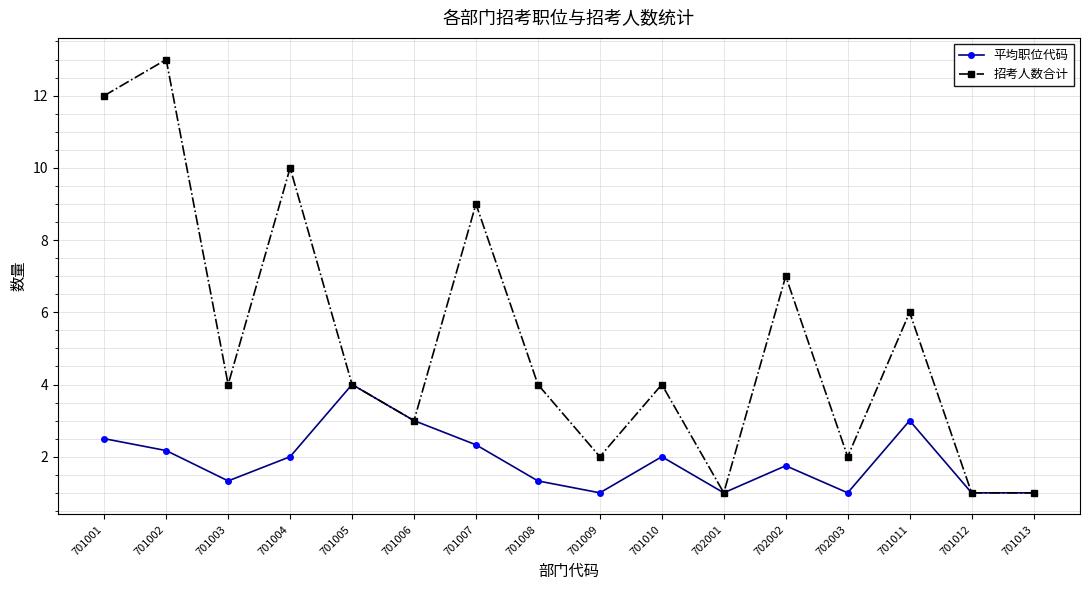

Reading left to right, extract all data points from this chart.

平均职位代码: 701001=2.5	701002=2.2	701003=1.3	701004=2.0	701005=4.0	701006=3.0	701007=2.3	701008=1.3	701009=1.0	701010=2.0	702001=1.0	702002=1.8	702003=1.0	701011=3.0	701012=1.0	701013=1.0
招考人数合计: 701001=12.0	701002=13.0	701003=4.0	701004=10.0	701005=4.0	701006=3.0	701007=9.0	701008=4.0	701009=2.0	701010=4.0	702001=1.0	702002=7.0	702003=2.0	701011=6.0	701012=1.0	701013=1.0